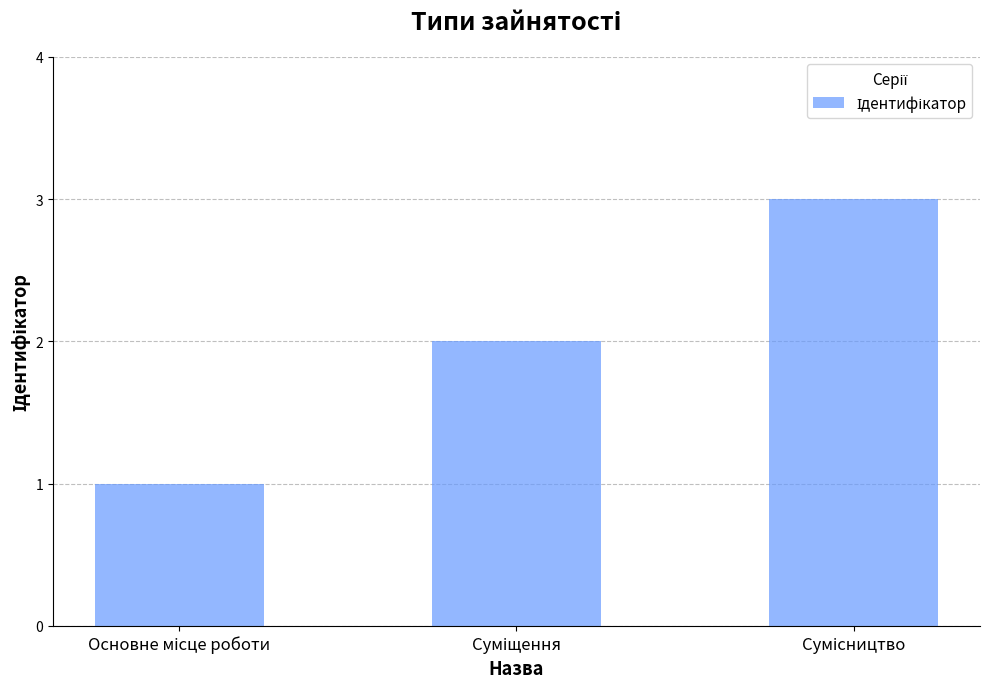

What is the maximum value shown in the chart?

3